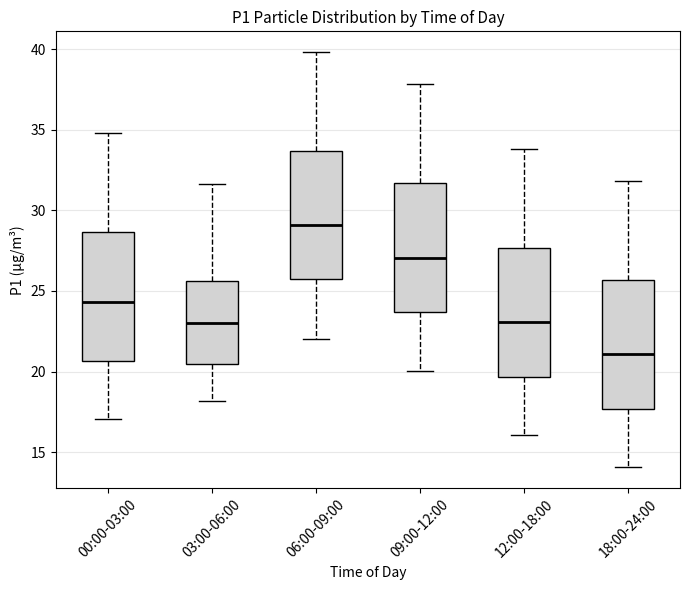

Where does the median line of the box for 03:00-06:00 sit on the y-axis? The values are not printed on the chart, so give them approximately, as read against the axis.

23.0